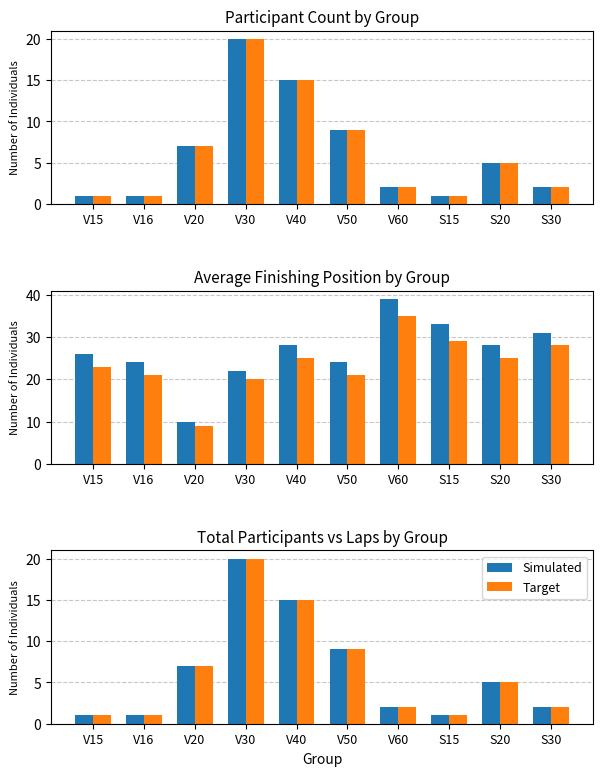

Rank the series by their maximum value, from highest to lowest.

Avg Position, Adjusted, Count, Laps, Simulated, Target